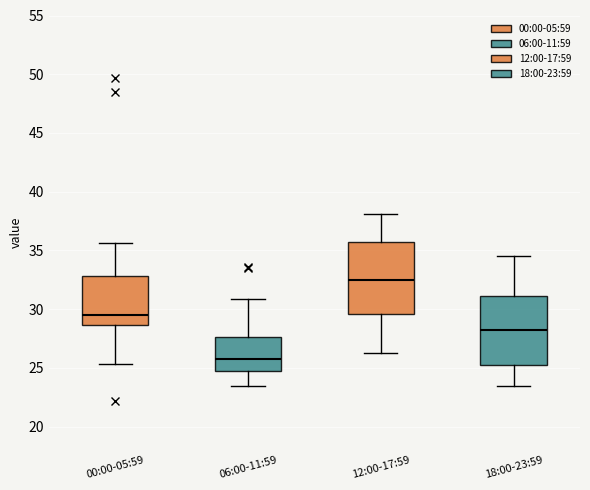

Reading left to right, read every box against the y-axis: the position of its median line, the range the box covers, and the ends of its whiskers. The values are not printed on the chart, so give them approximately, as read against the axis.

00:00-05:59: median 29.5, box 28.5 to 33.0, whiskers 25.5 to 35.5
06:00-11:59: median 26.0, box 25.0 to 27.5, whiskers 23.5 to 31.0
12:00-17:59: median 32.5, box 29.5 to 35.5, whiskers 26.5 to 38.0
18:00-23:59: median 28.0, box 25.5 to 31.0, whiskers 23.5 to 34.5